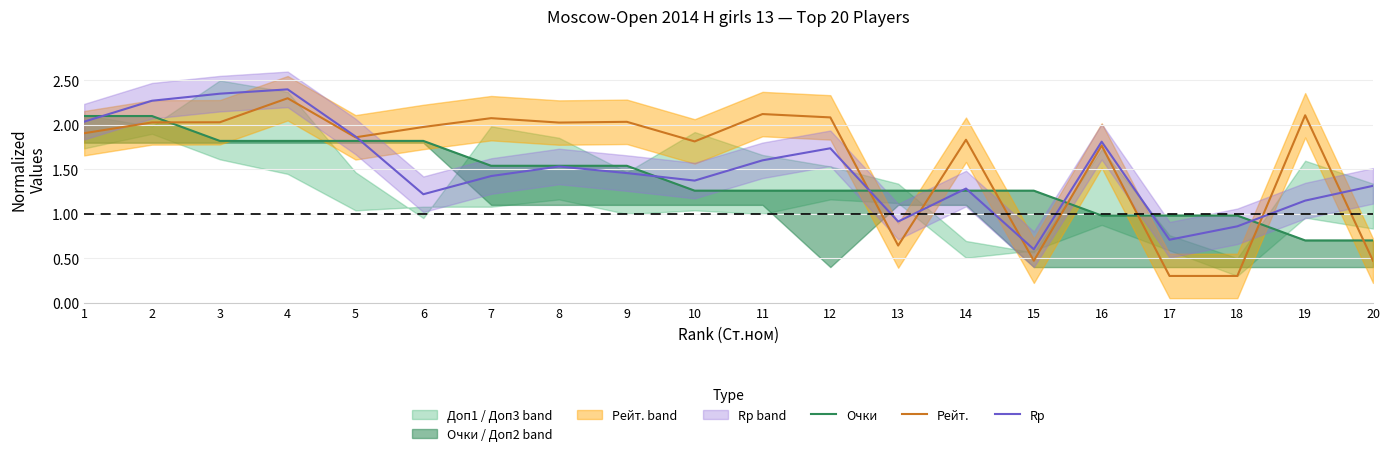

Where is Рейт. nearest to the value 1?

13